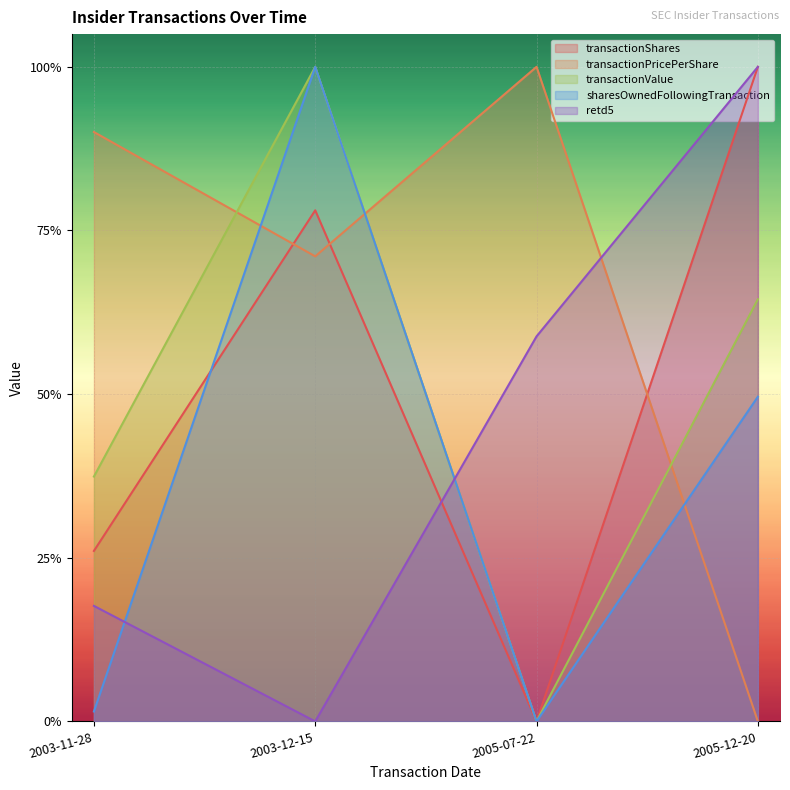

How many intersections are there between retd5 and transactionShares?

1